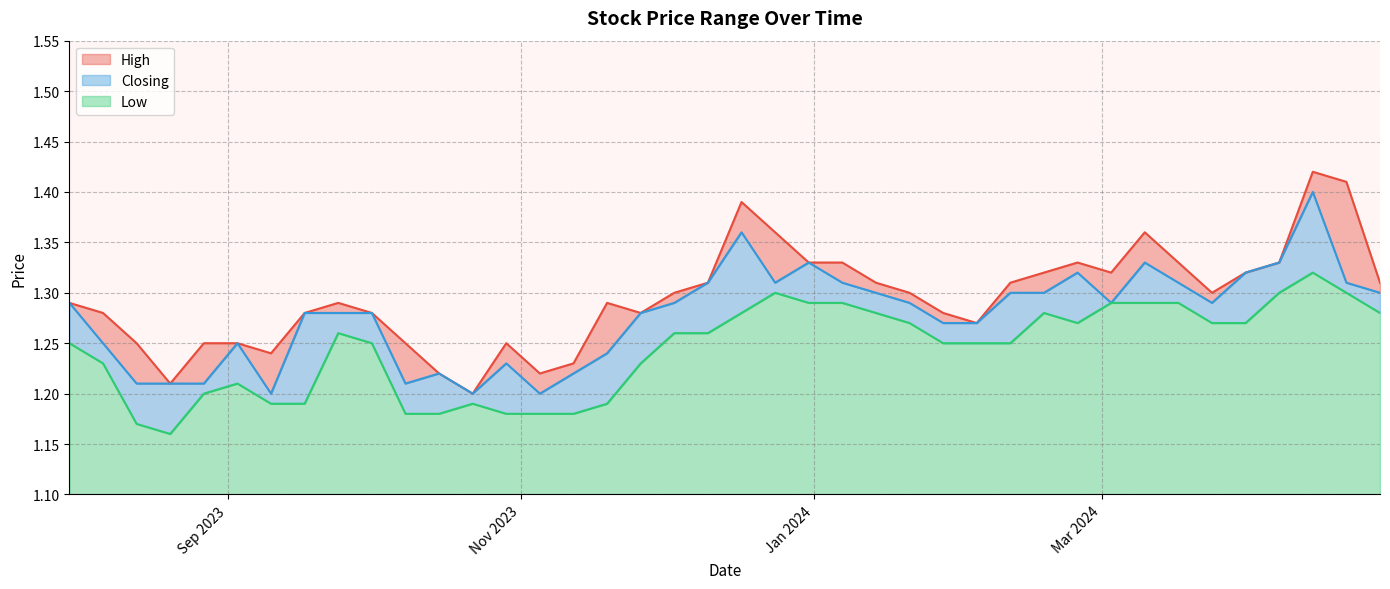

Rank the series by their average value, from lowest to highest.

Low, Closing, High